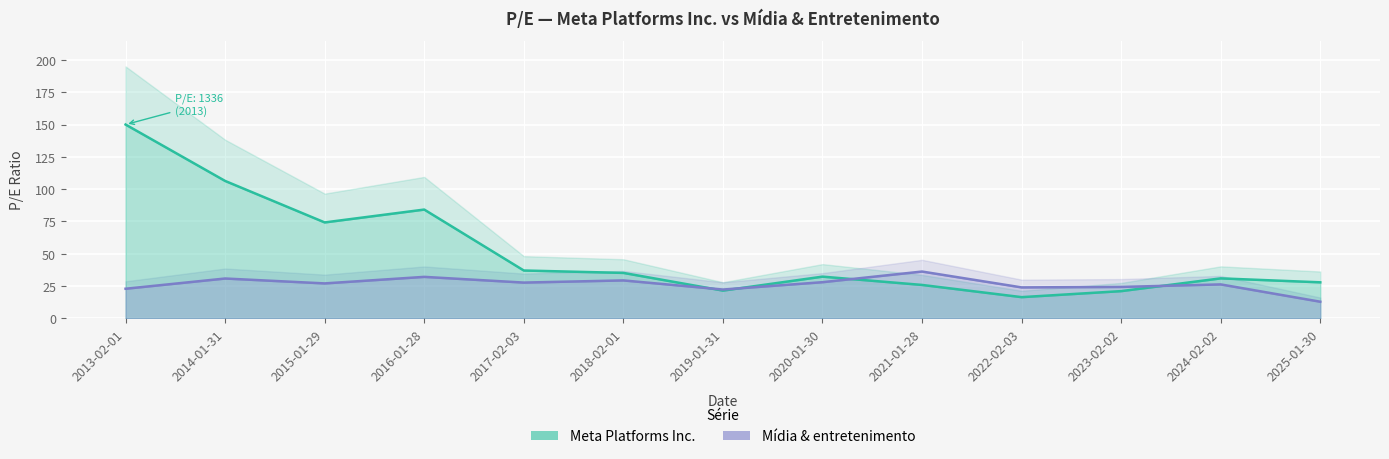

What value does the data have at 2013-02-01?

22.9